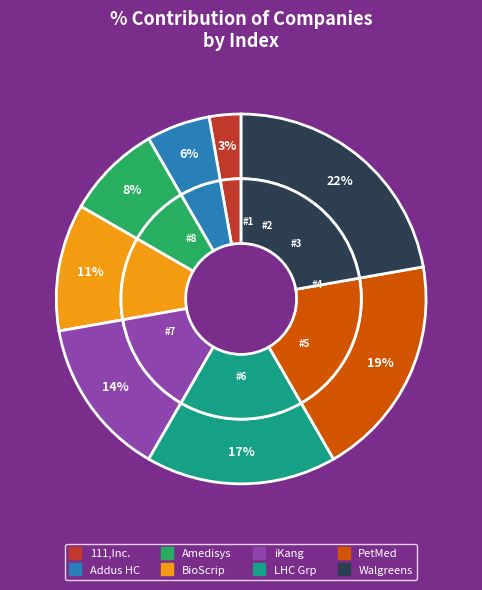

Which has a higher value, Amedisys Inc or iKang Healthcare Group, Inc.?

iKang Healthcare Group, Inc.